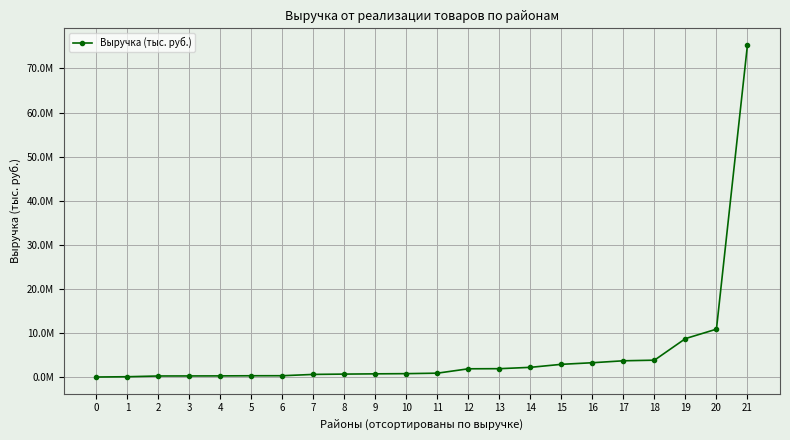

Is it true that the value at 0 is 28303.8?

False